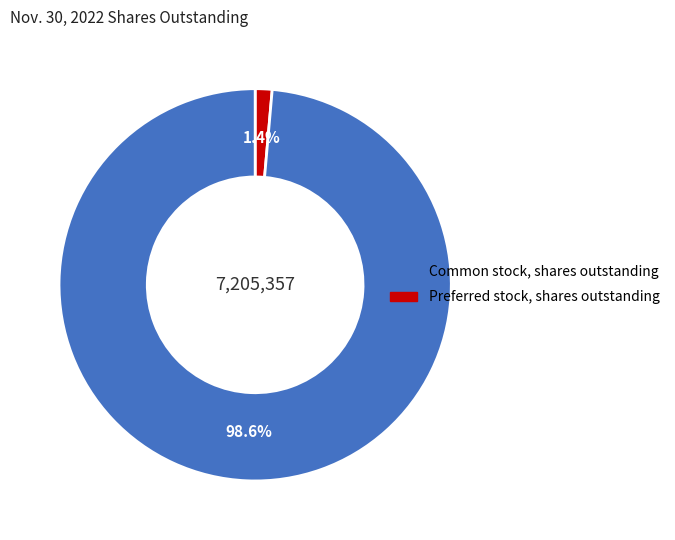

Does any single category account for the majority?

Yes